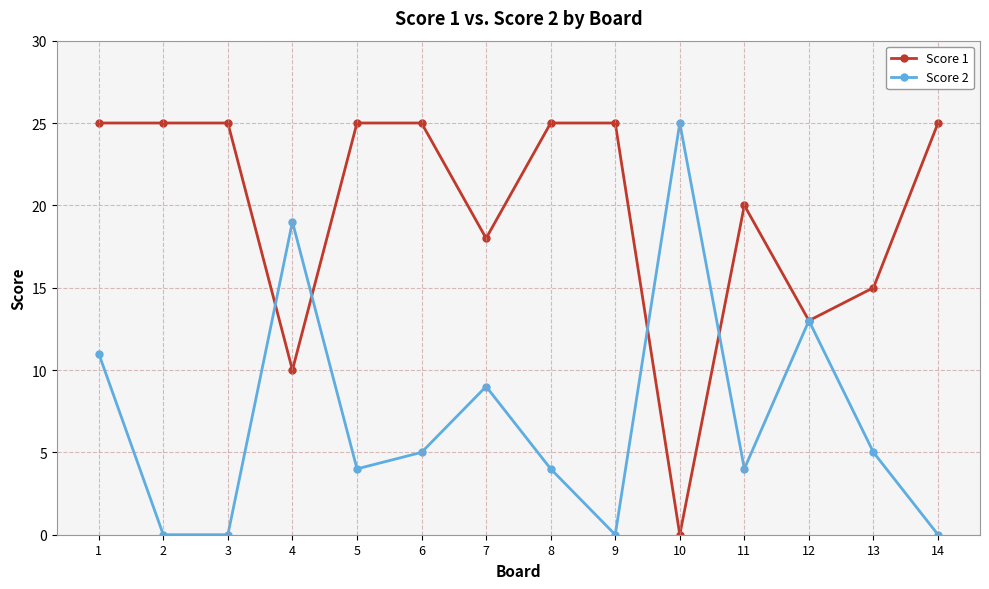

Which series has the largest total across all categories?

Score 1